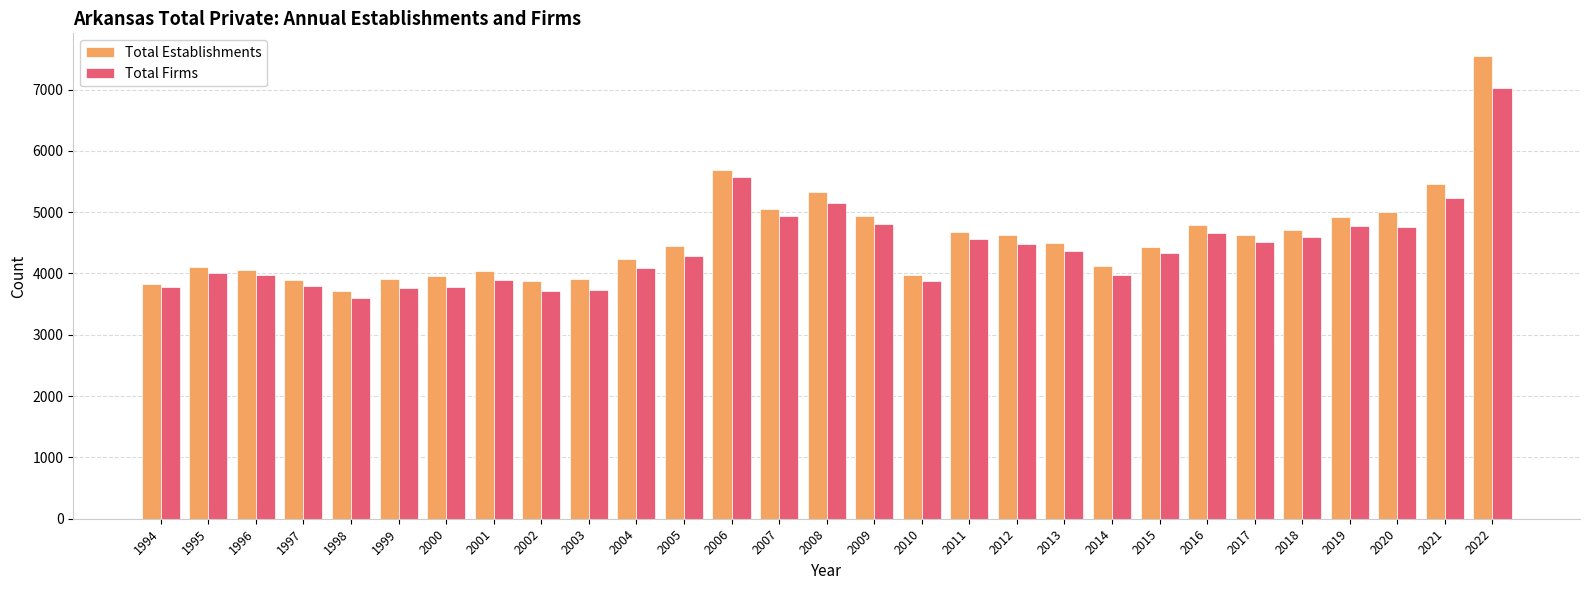

What are all the series names shown in the legend?

Total Establishments, Total Firms